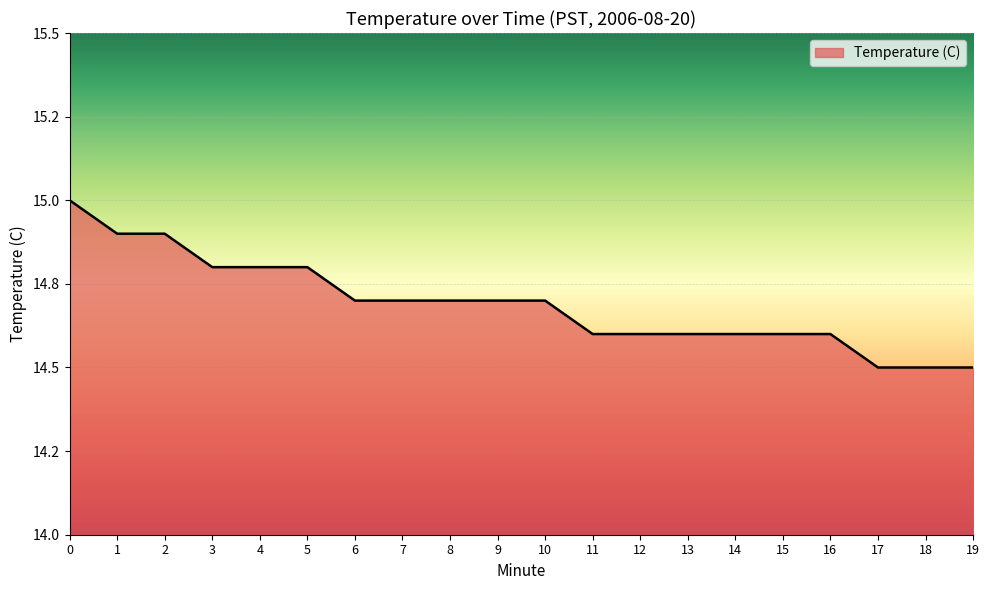

Which label corresponds to the smallest value in the chart?

17